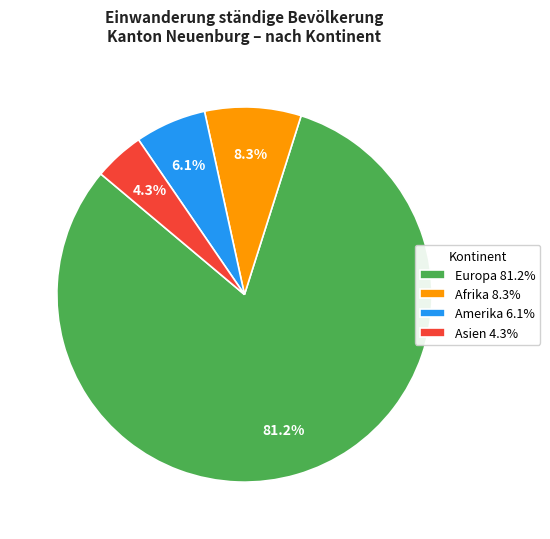

Which category has the smallest portion of the pie?

Asien 4.3%